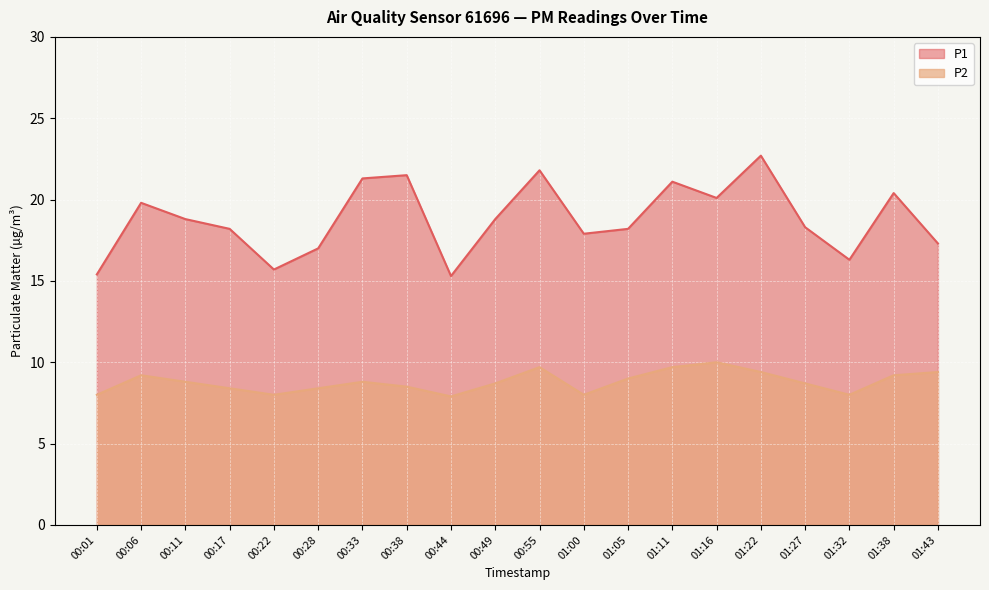

At which category does P2 reach its first local peak?

00:06